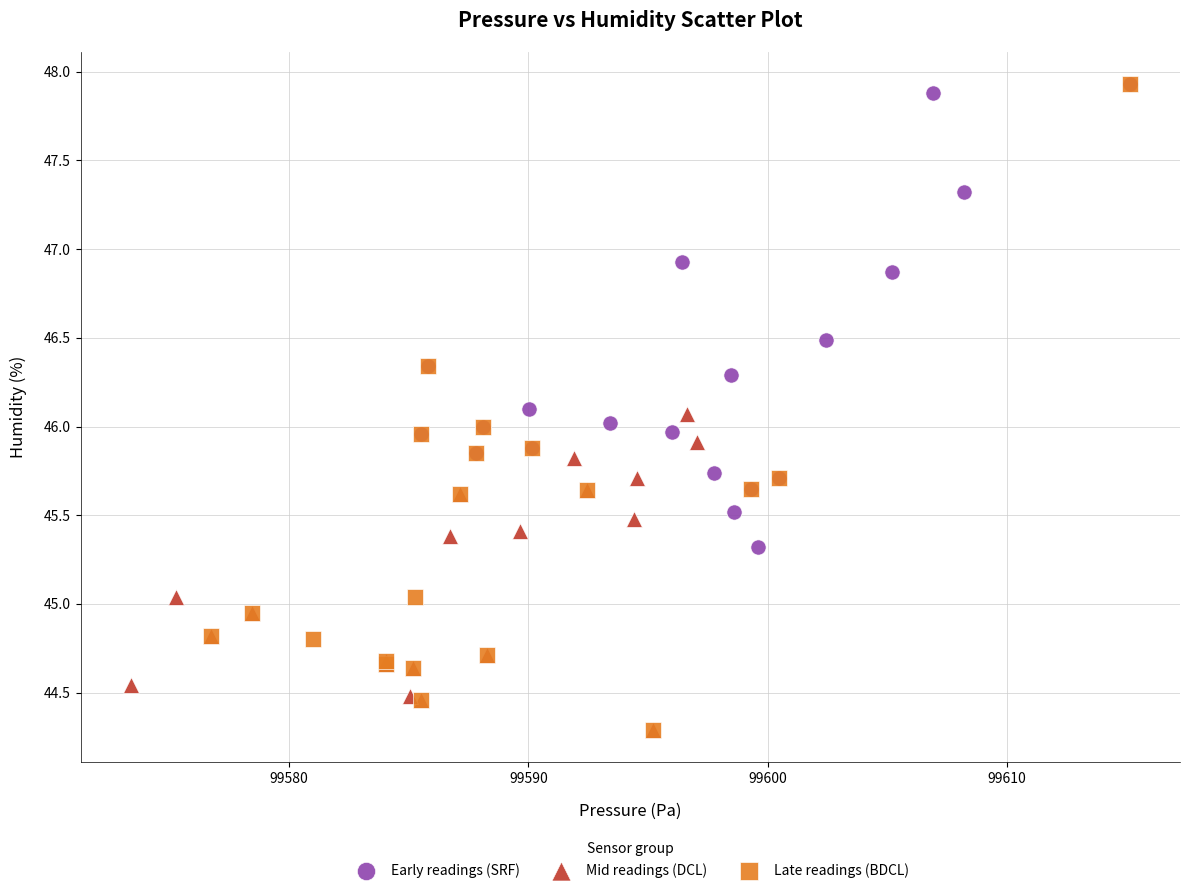

What are all the series names shown in the legend?

Early readings (SRF), Mid readings (DCL), Late readings (BDCL)